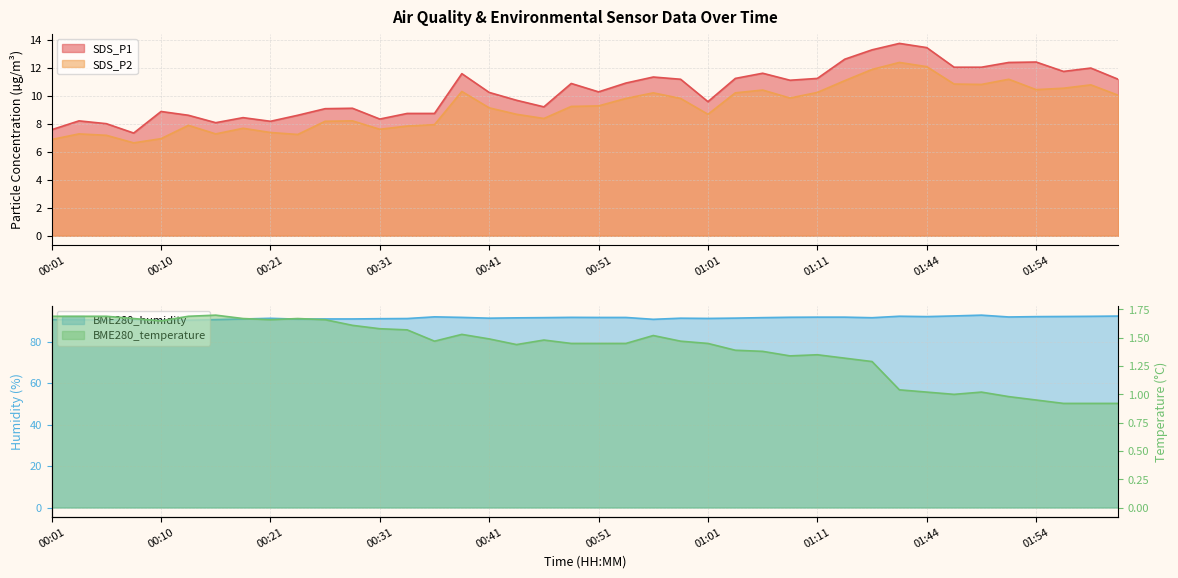

At which category does BME280_temperature reach its first local valley?

00:10